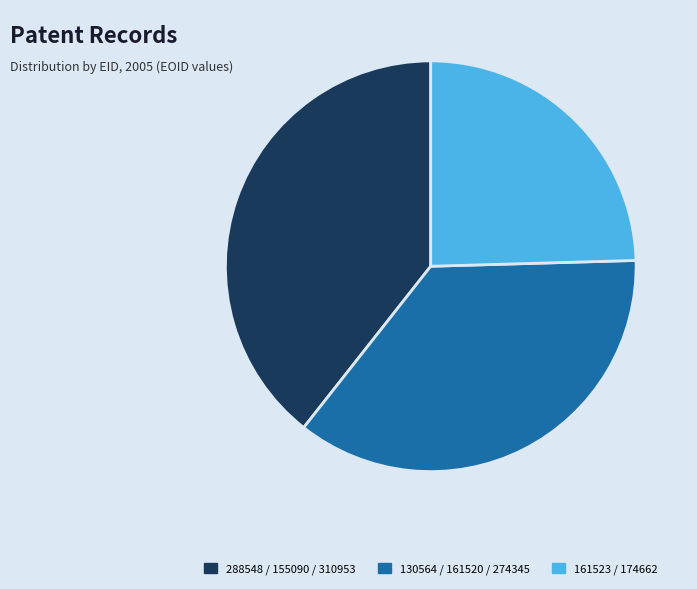

The 130564 / 161520 / 274345 slice represents 36% of the pie. True or false?

True